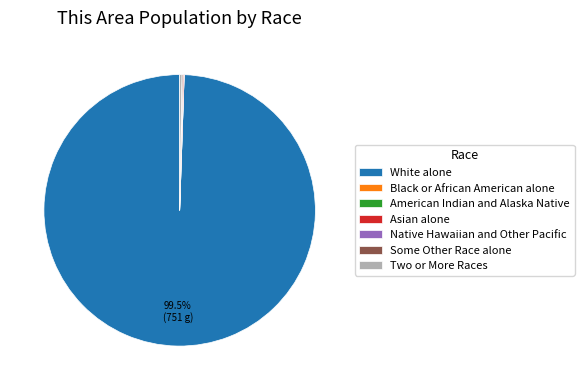

Which category has the biggest portion of the pie?

White alone